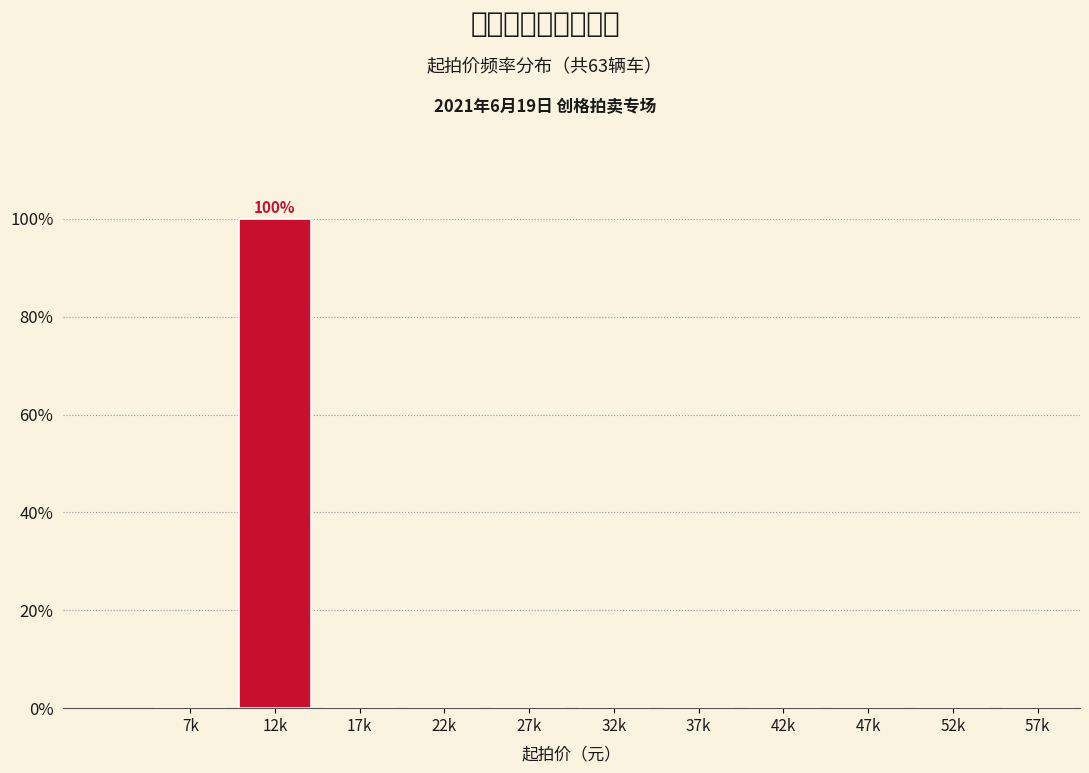

Reading left to right, transcribe all the data shown in this chart.

7k=0	12k=100	17k=0	22k=0	27k=0	32k=0	37k=0	42k=0	47k=0	52k=0	57k=0